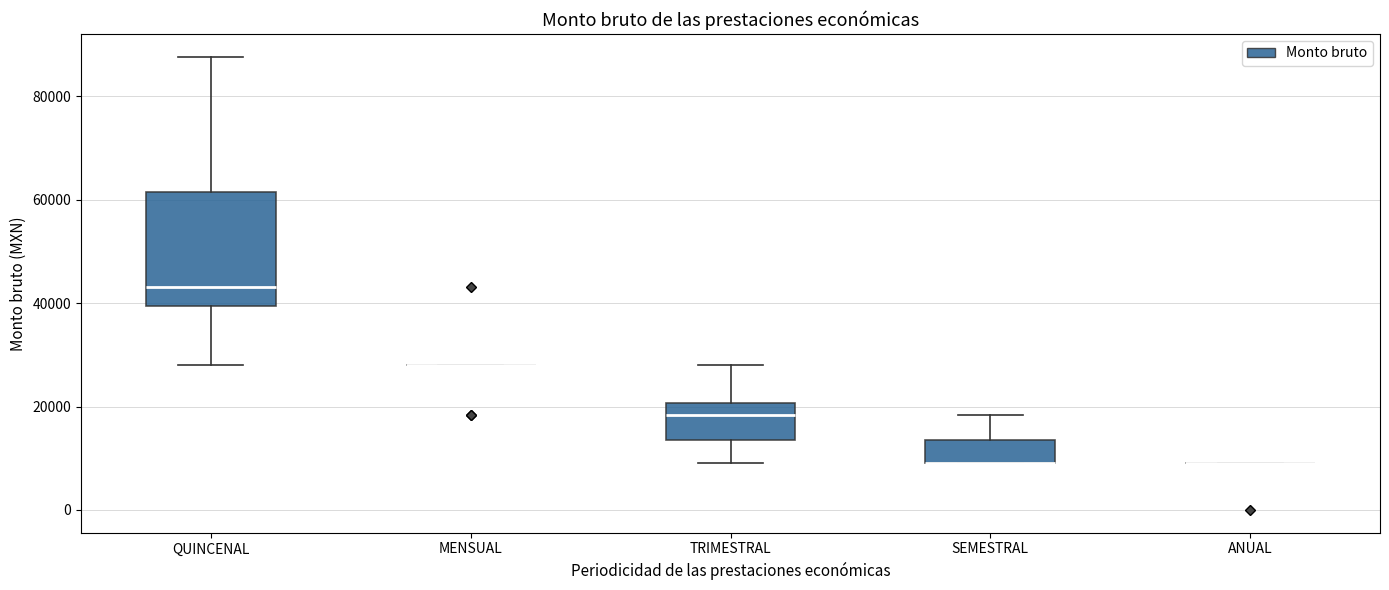

Reading left to right, read every box against the y-axis: the position of its median line, the range the box covers, and the ends of its whiskers. The values are not printed on the chart, so give them approximately, as read against the axis.

QUINCENAL: median 44000, box 40000 to 62000, whiskers 28000 to 88000
MENSUAL: box collapsed to a line at 28000, whiskers 28000 to 28000
TRIMESTRAL: median 18000, box 14000 to 20000, whiskers 8000 to 28000
SEMESTRAL: median 8000 (drawn on the box's lower edge), box 8000 to 14000, whiskers 8000 to 18000
ANUAL: box collapsed to a line at 8000, whiskers 8000 to 8000